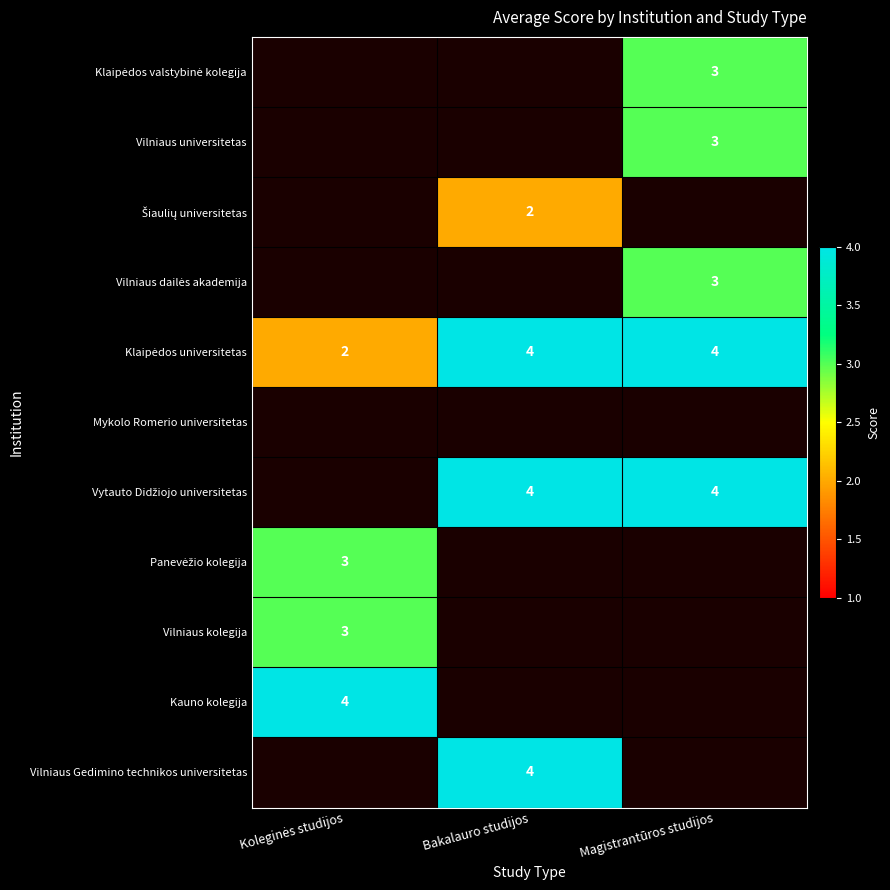

Is the value of Vilniaus kolegija at Koleginės studijos greater than the value of Šiaulių universitetas at Magistrantūros studijos?

No